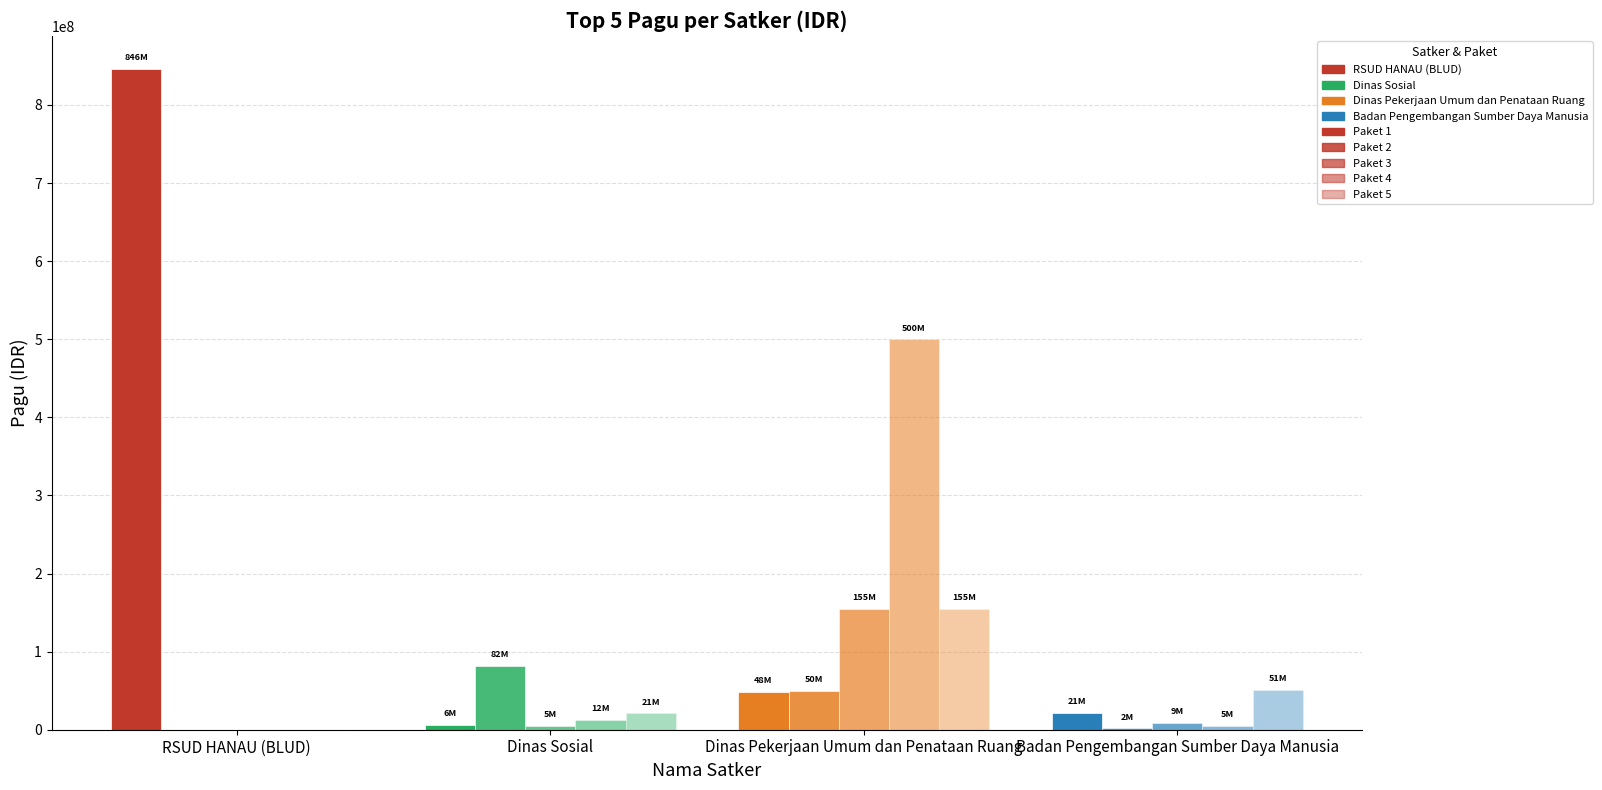

At which label does Paket 5 first exceed 51337383?

Dinas Pekerjaan Umum dan Penataan Ruang